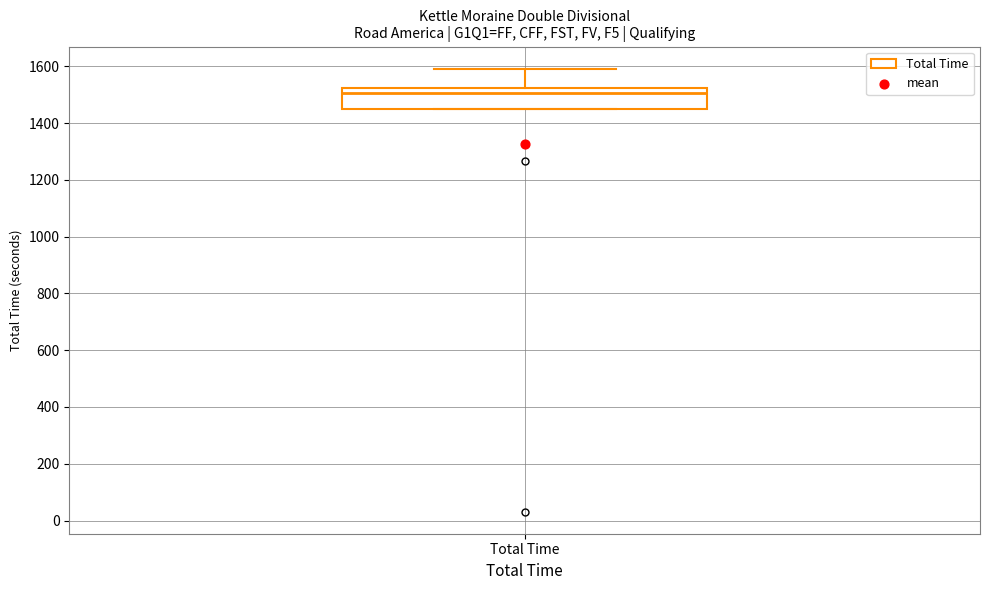

Read this box plot against the y-axis: the position of the median line, the range covered by the box, and the ends of both whiskers. The values are not printed on the chart, so give them approximately, as read against the axis.

median 1500, box 1440 to 1520, whiskers 1440 to 1600